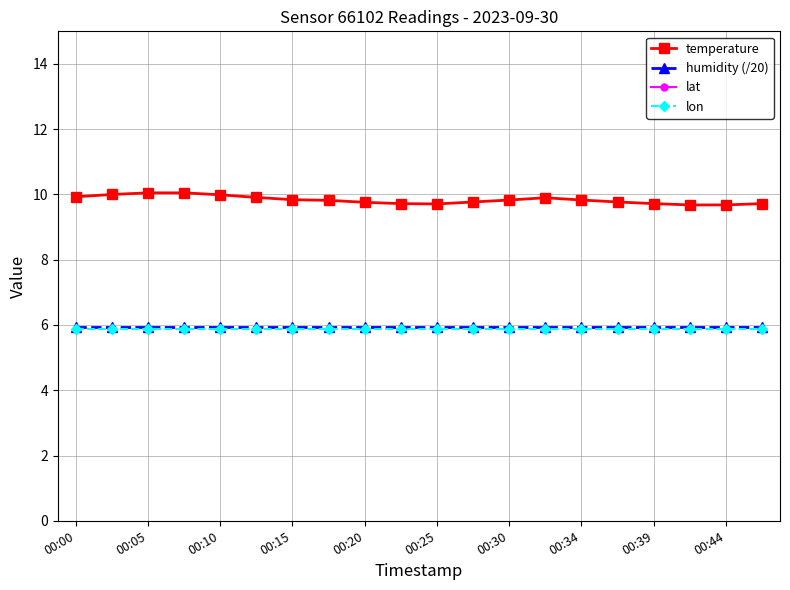

True or false: temperature has a value of 16.4 at 00:25.

False